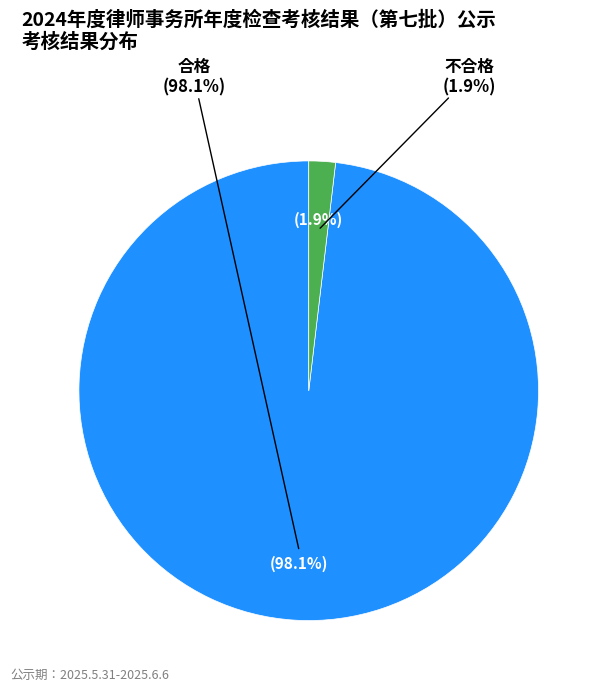

To the nearest percent, what is the combined percentage of 不合格 and 合格?

100%